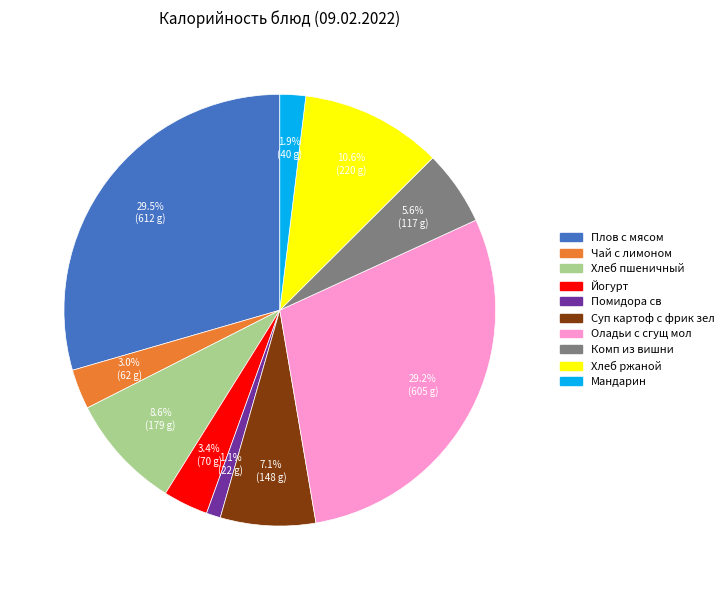

Which has a higher value, Комп из вишни or Суп картоф с фрик зел?

Суп картоф с фрик зел